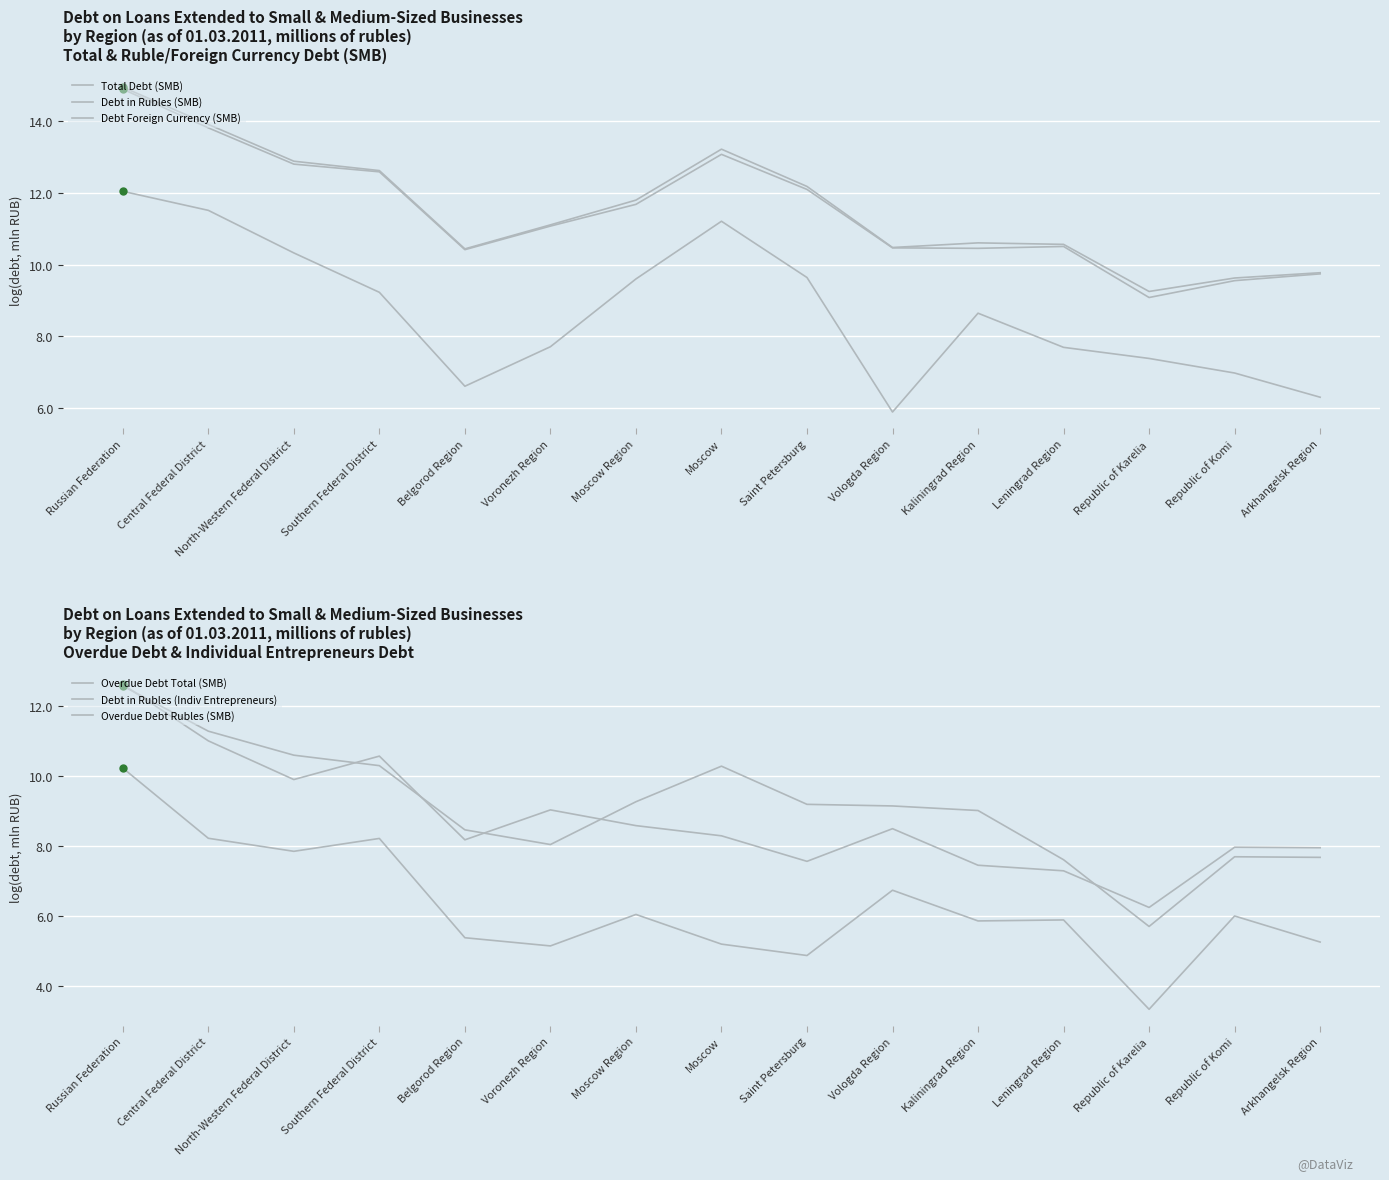

At which category is the sum across all series the highest?

Russian Federation